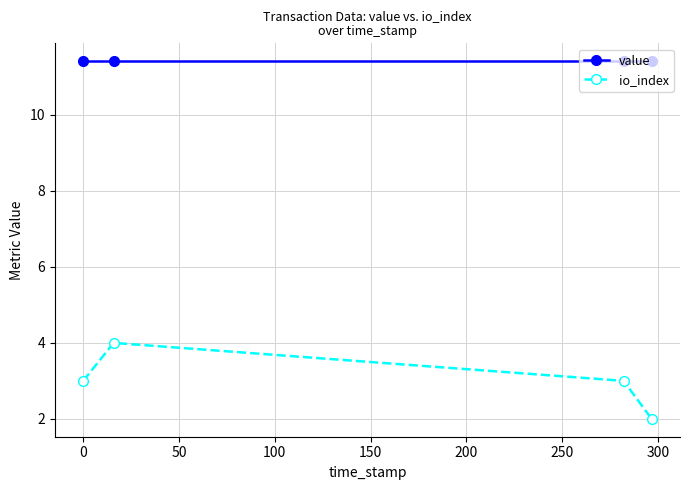

Which series has the widest spread of values?

io_index